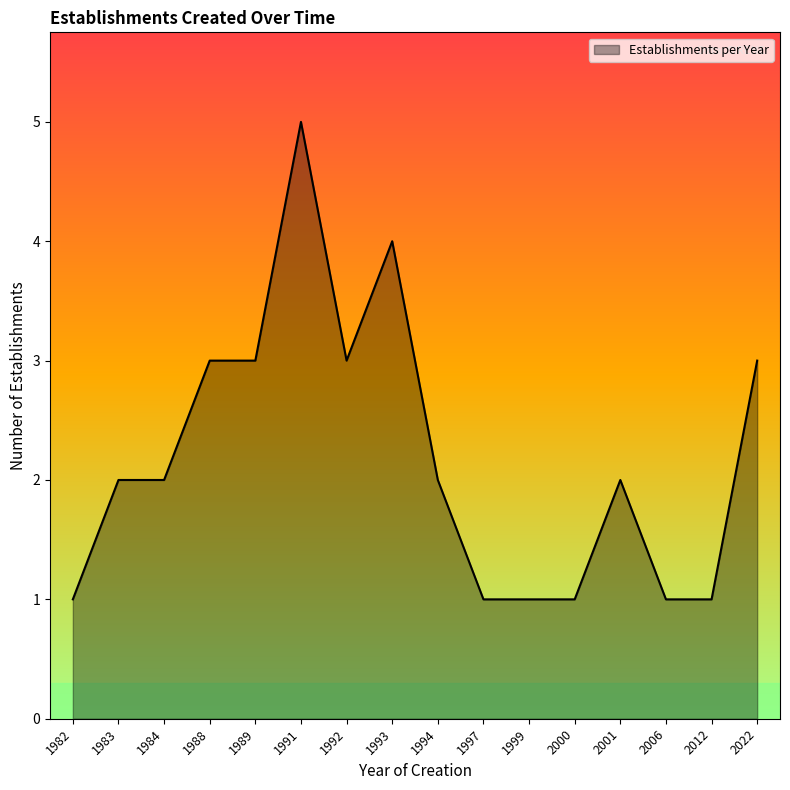

True or false: the data shows 5 at 1989.

False